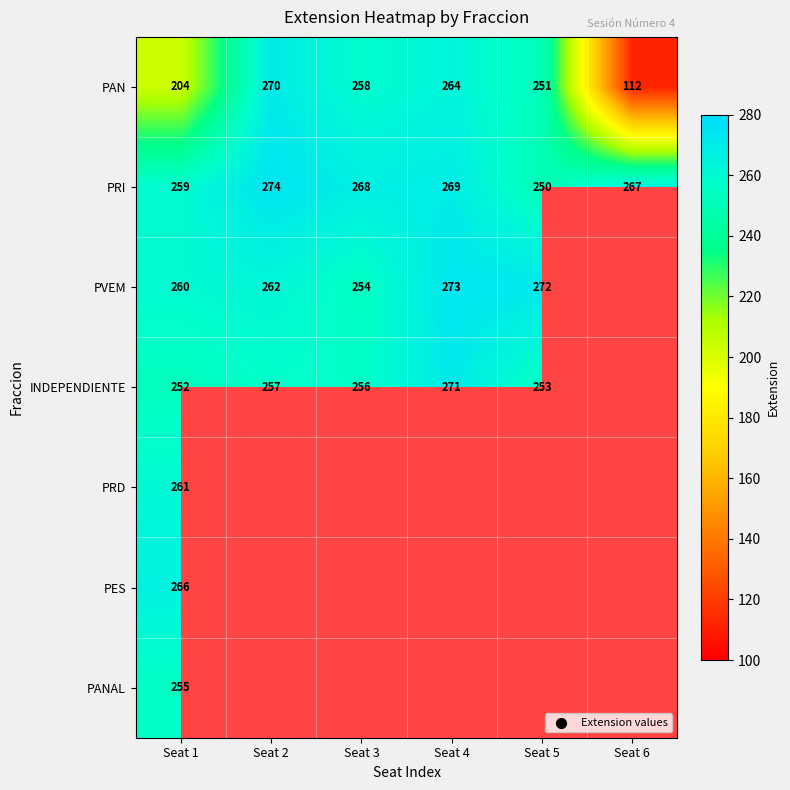

What is the lowest value of the PAN series?

112